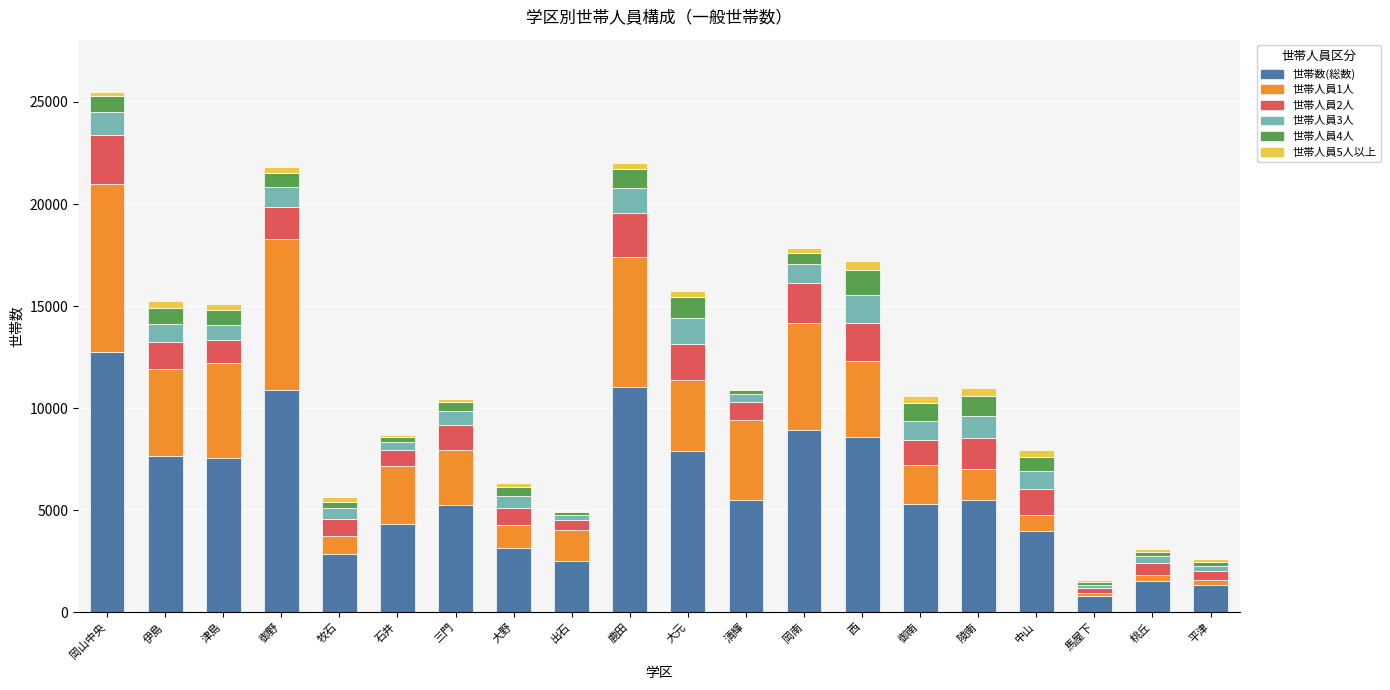

At which category is the sum across all series the highest?

岡山中央